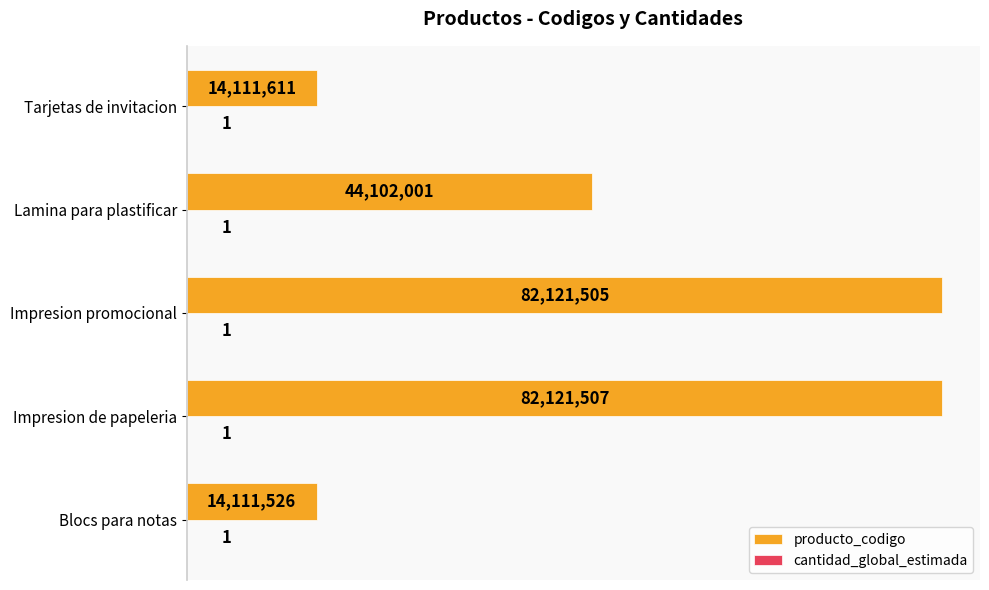

Between Blocs para notas and Tarjetas de invitacion, which series saw the biggest shift?

producto_codigo